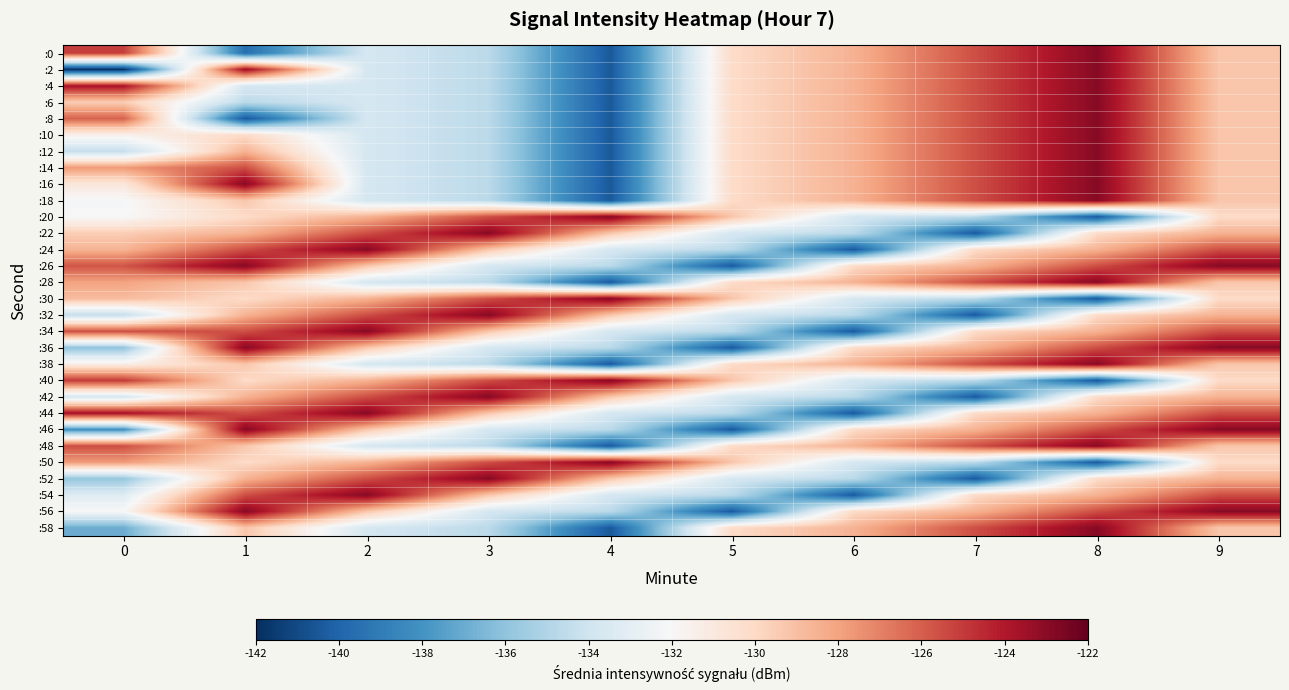

At which category is the sum across all series the highest?

8